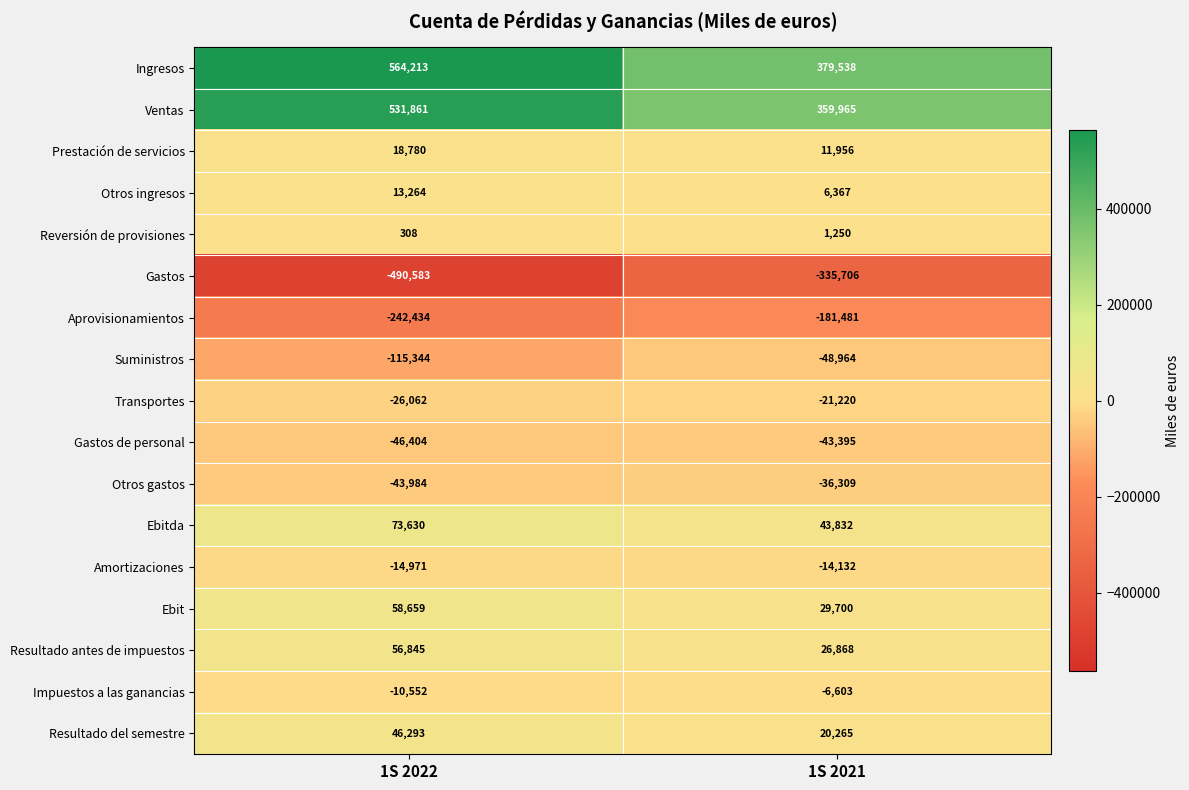

Count the number of categories in the chart.

2